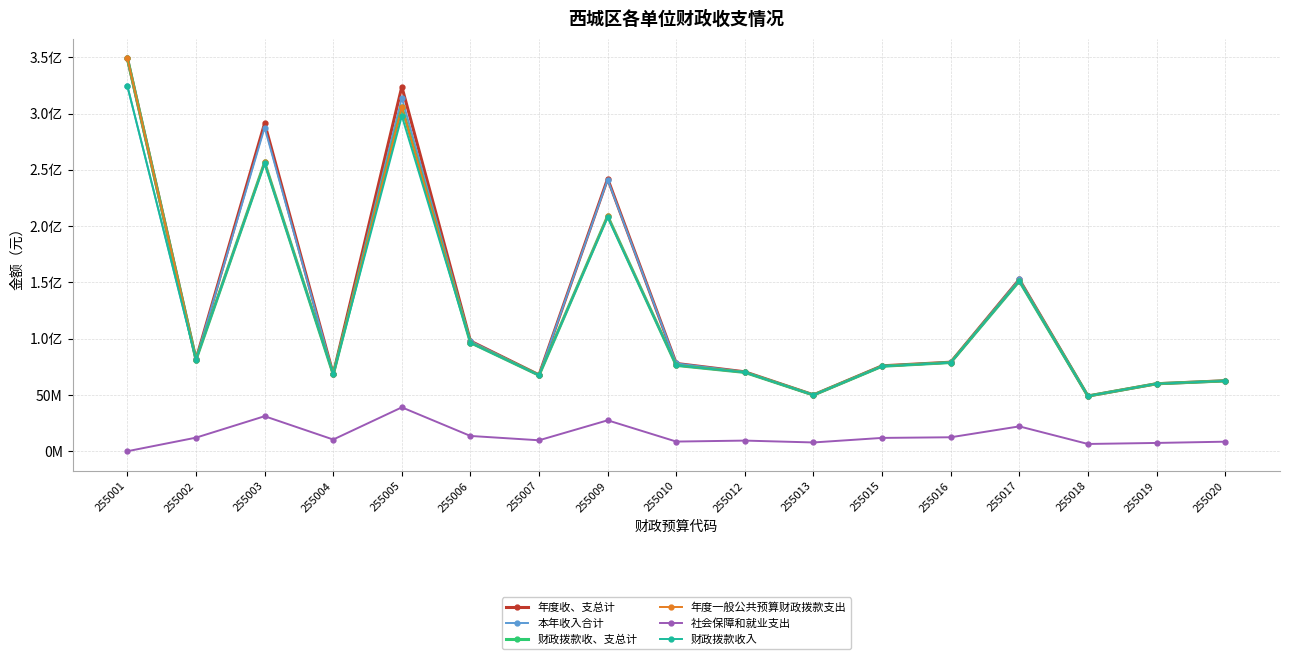

At which category does 本年收入合计 reach its first local valley?

255002